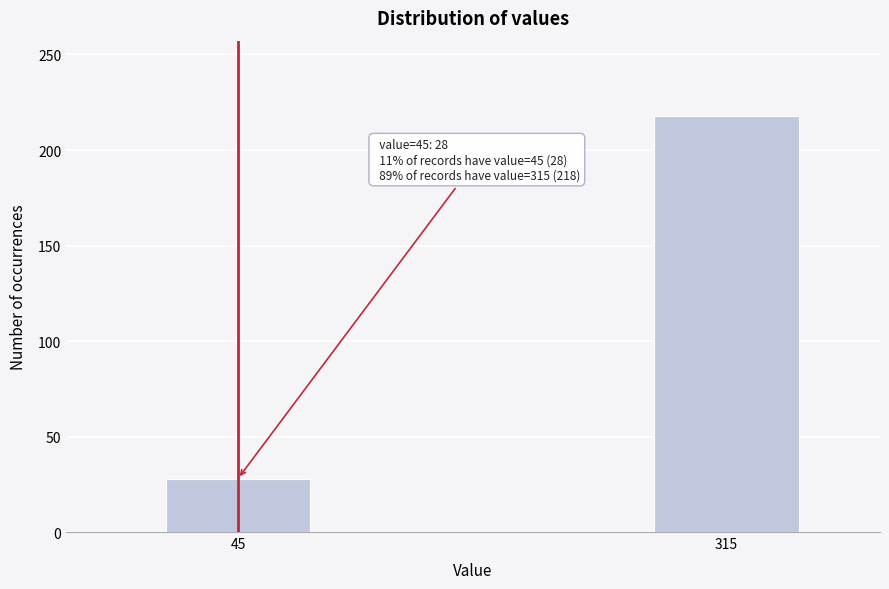

Reading left to right, list all the values displayed in this chart.

28	218